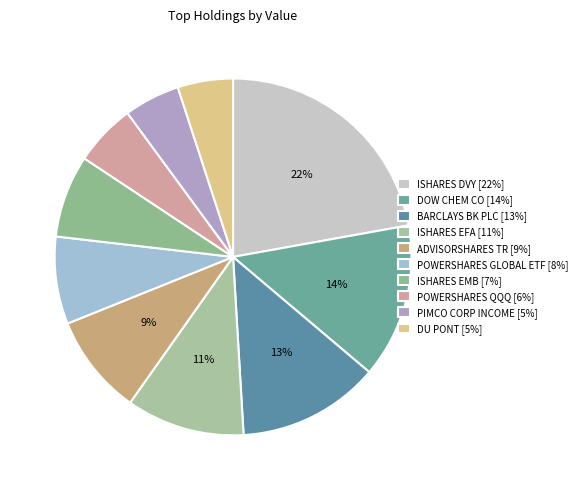

Which category has the biggest portion of the pie?

ISHARES DVY